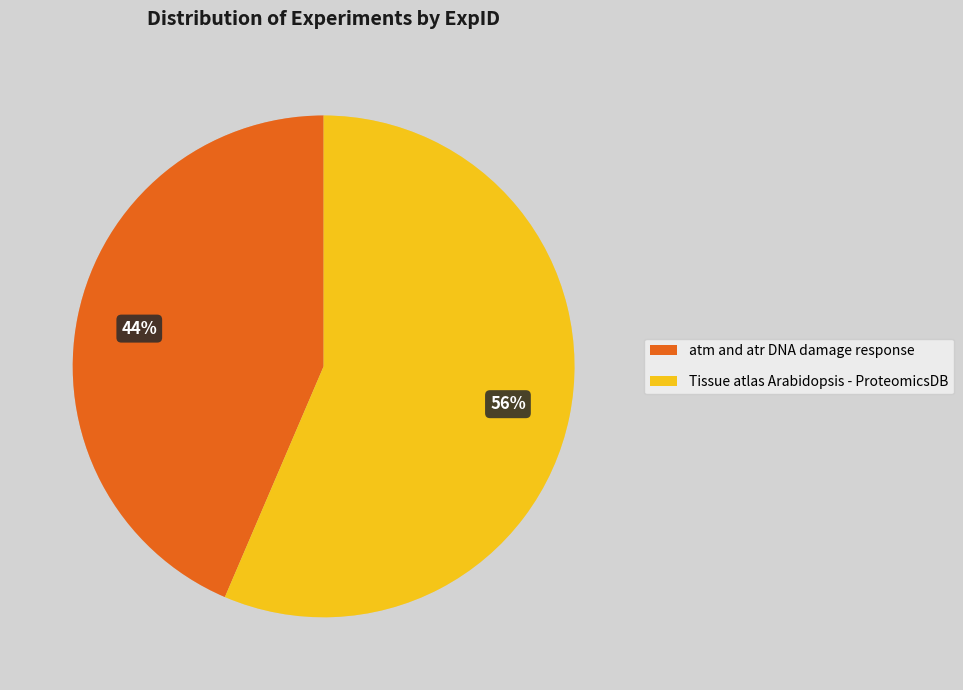

What is the ratio of the value at Tissue atlas Arabidopsis - ProteomicsDB to the value at atm and atr DNA damage response?

1.3